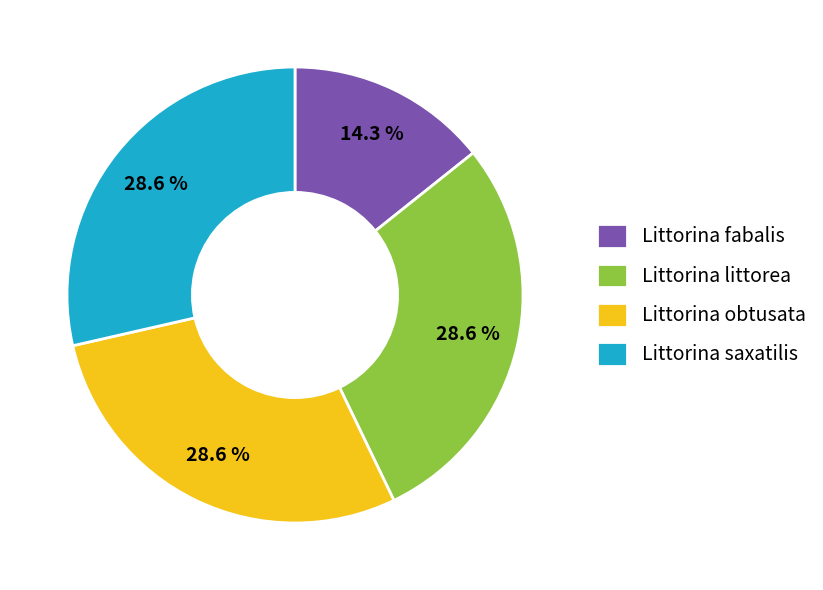

What portion of the pie excludes Littorina obtusata?

71.4%